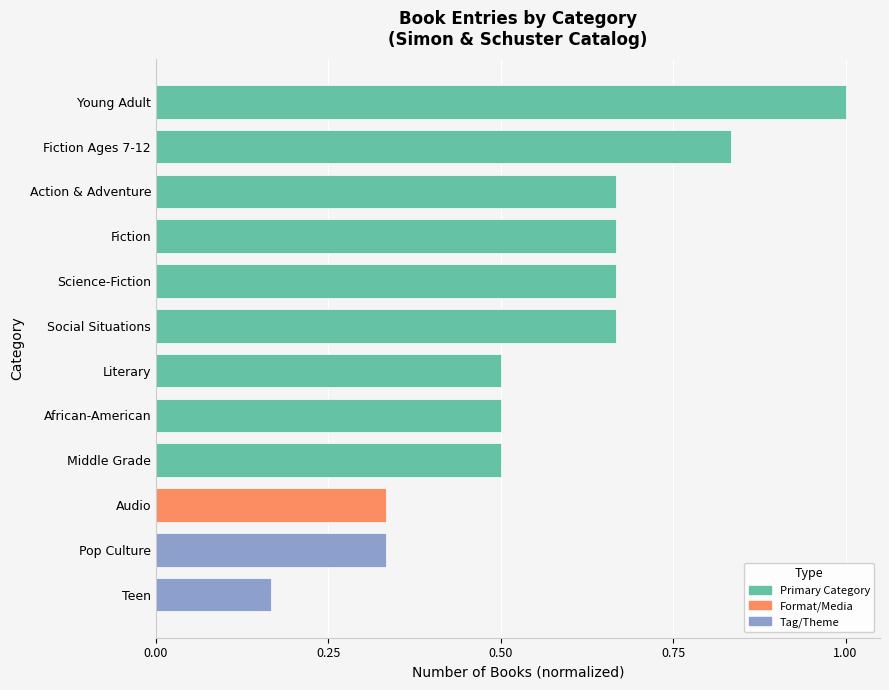

Are the bars grouped side by side (vs. stacked)?

No